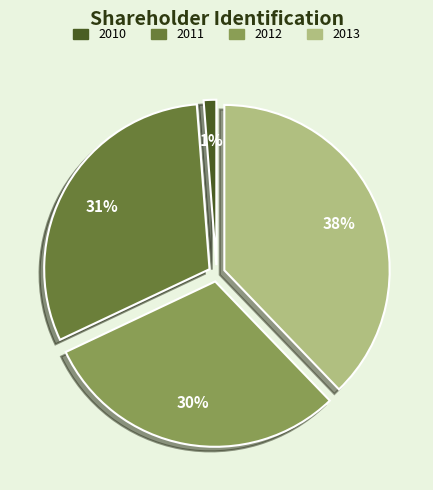

Count the number of slices in the pie.

4